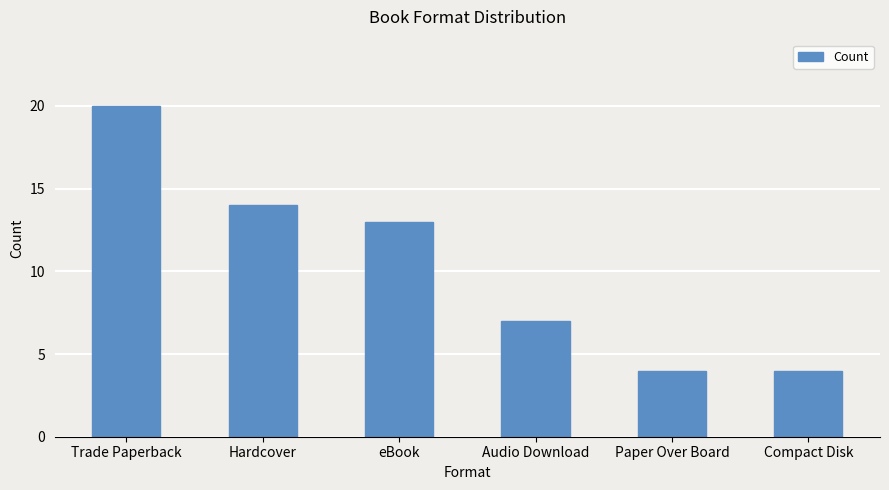

What is the difference between the maximum and minimum values?

16